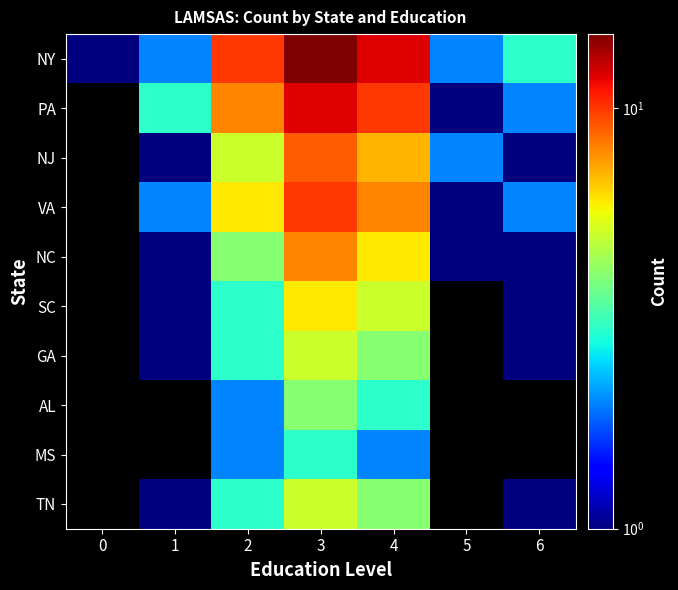

The value of NY at 4 is 12.0. True or false?

True